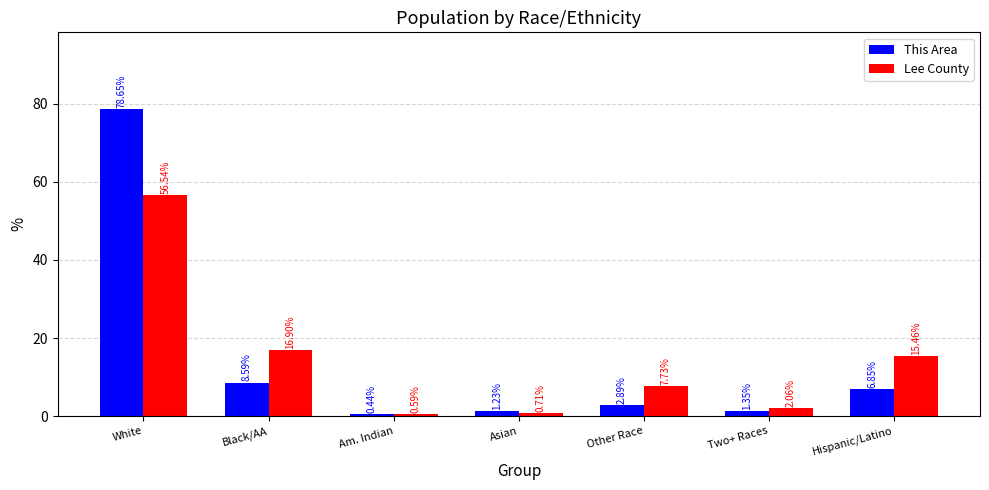

Which series has the widest spread of values?

This Area